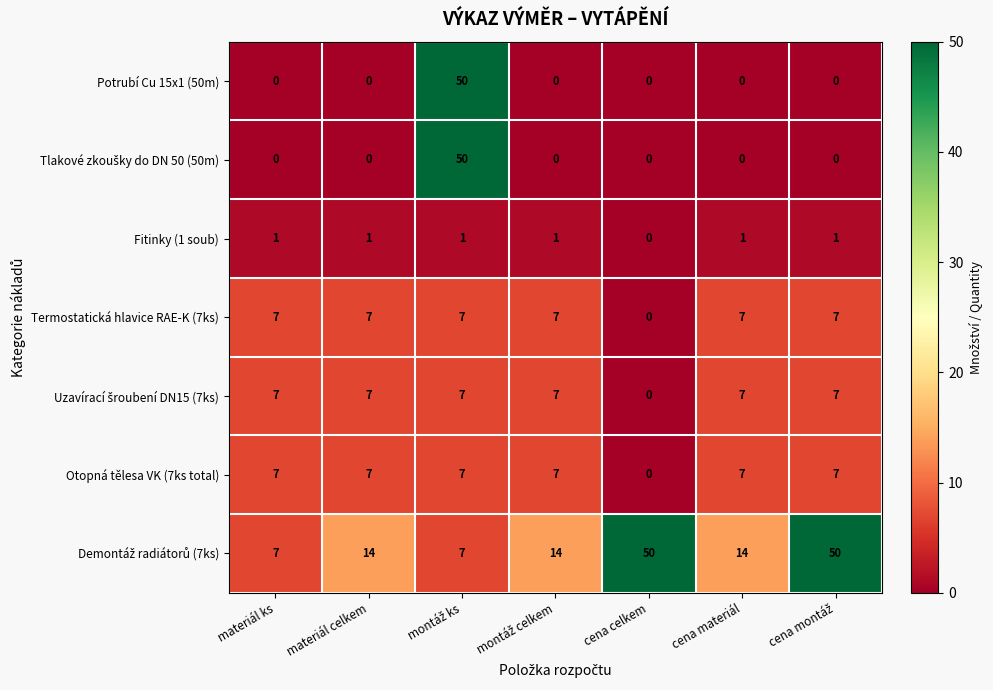

The value of Termostatická hlavice RAE-K (7ks) at cena materiál is 7. True or false?

True